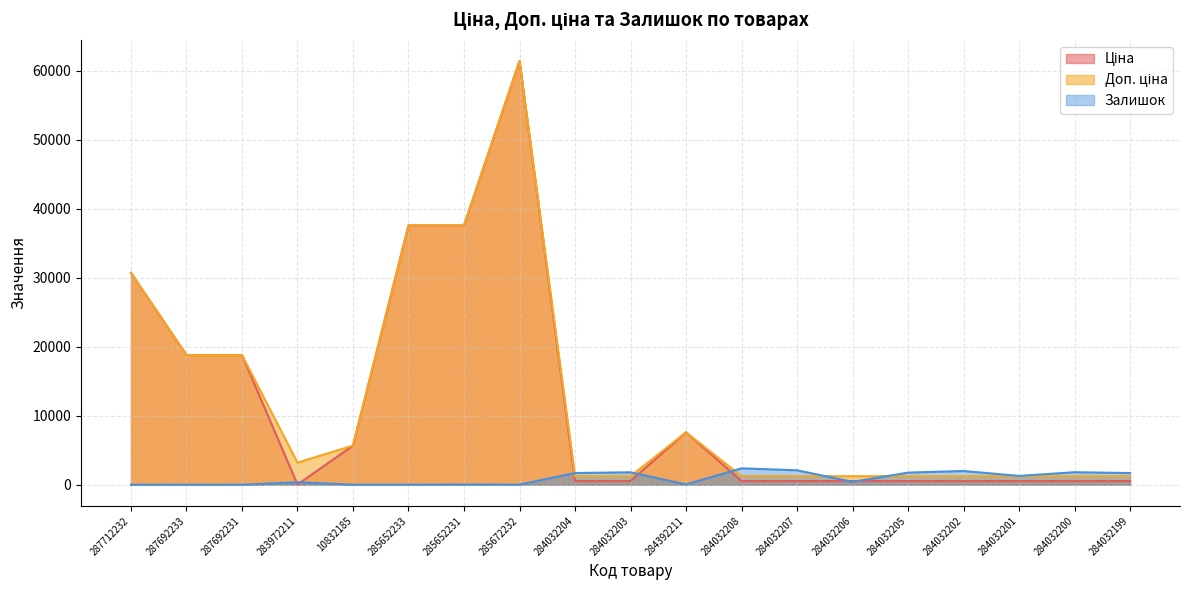

At how many categories does at least one series exceed 21245?

4